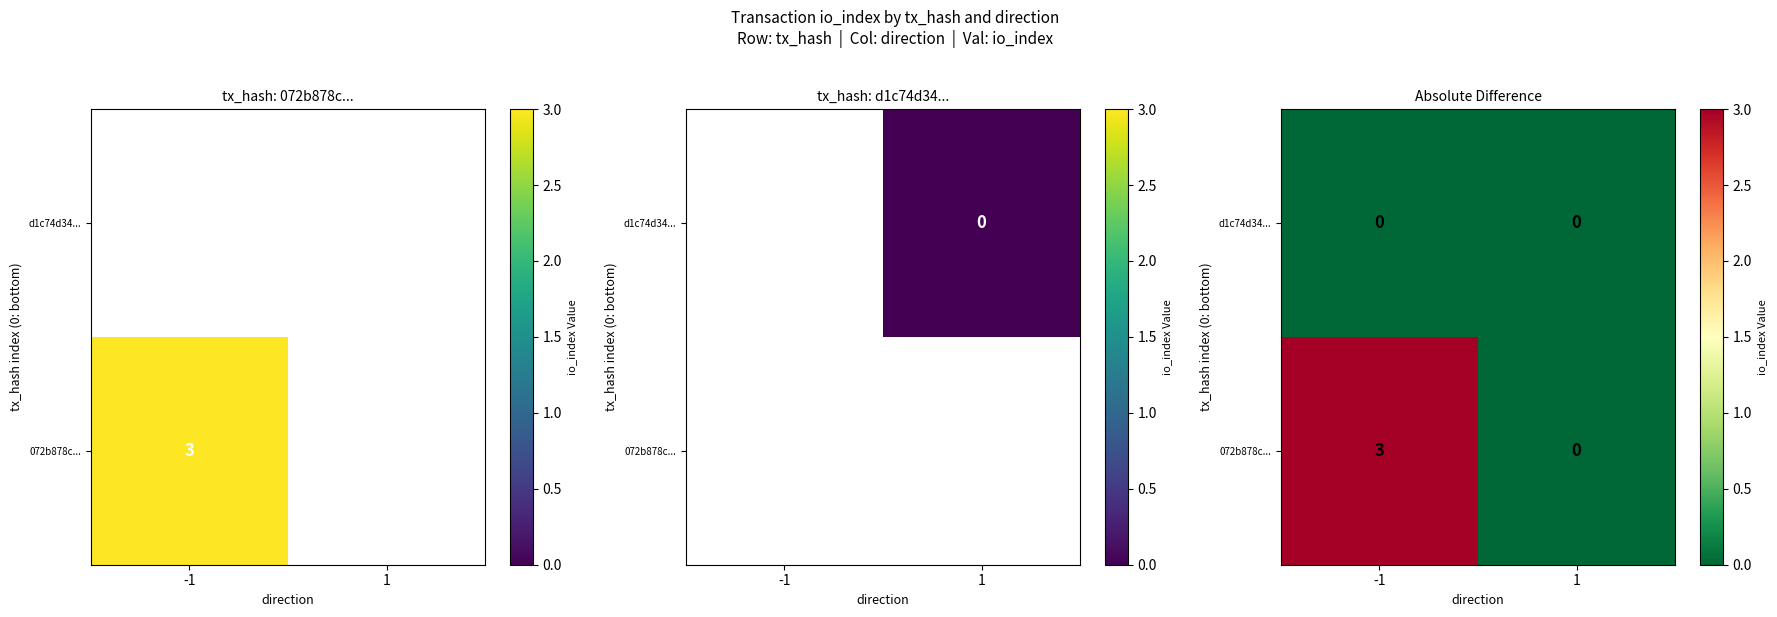

List the labels in order of 072b878c... value, smallest first.

1, -1